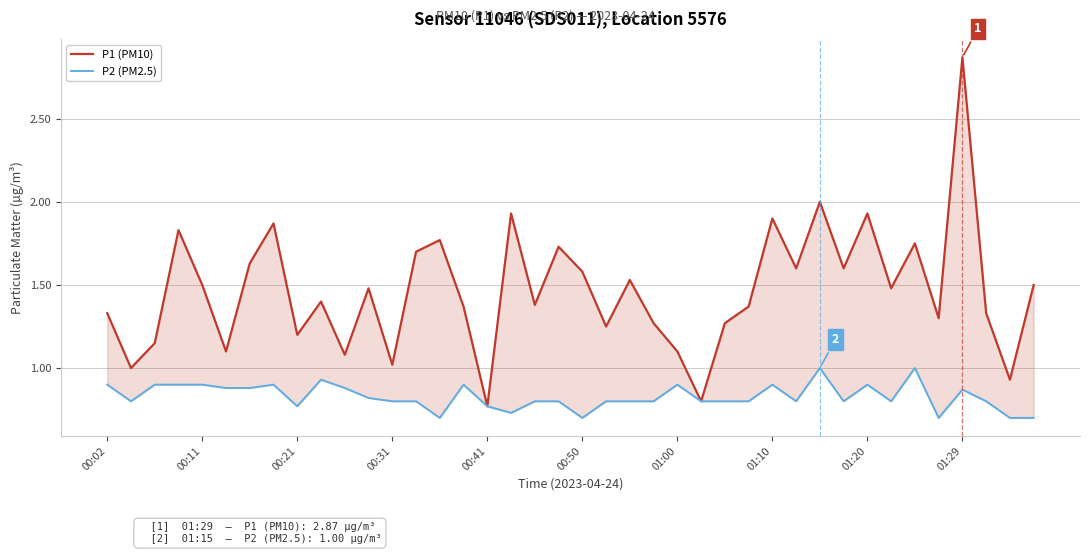

Which series has the largest total across all categories?

P1 (PM10)